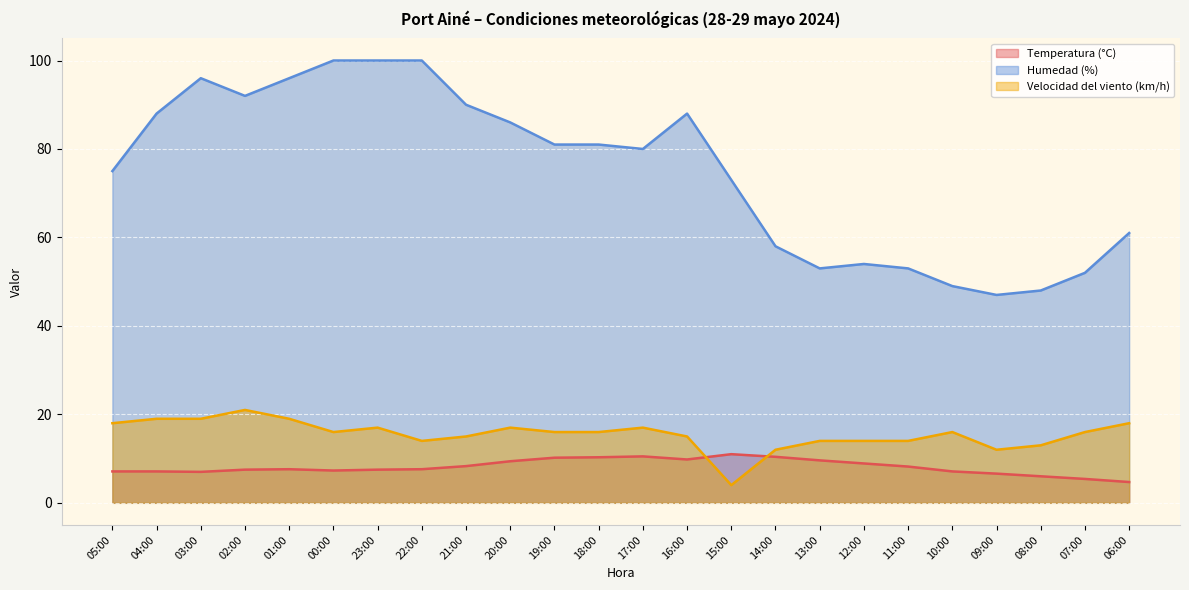

What is the difference between the highest and lowest values at 15:00?

69.0